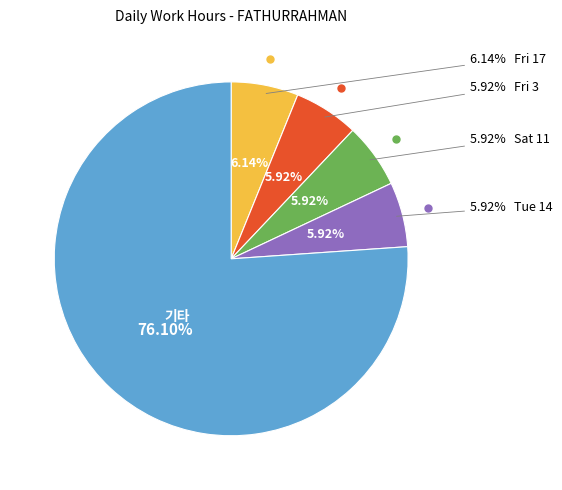

Do Fri 10 and Sat 11 together represent more than half of the pie?

No